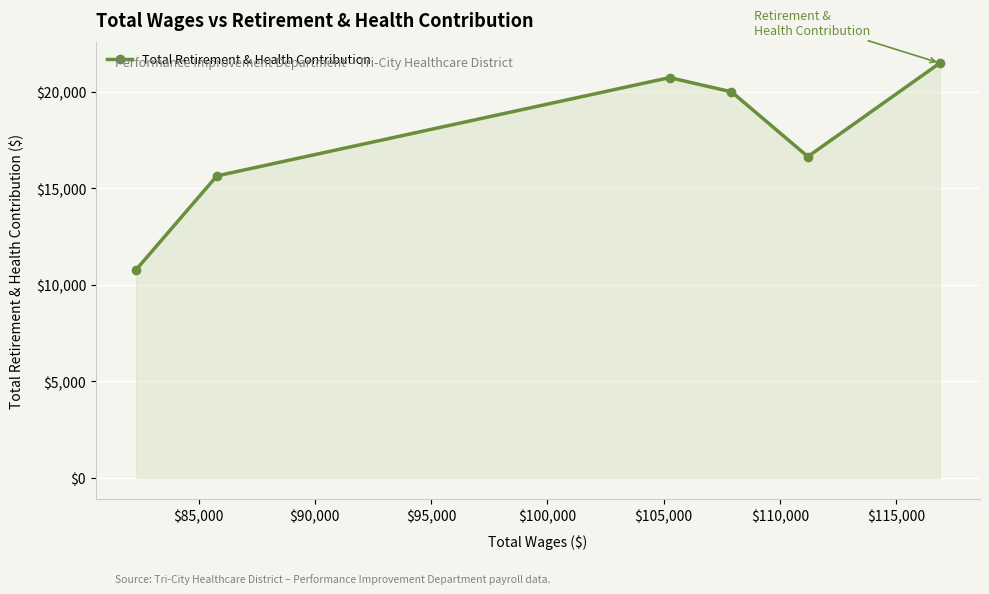

True or false: the data has more than 2 interior local peaks.

False